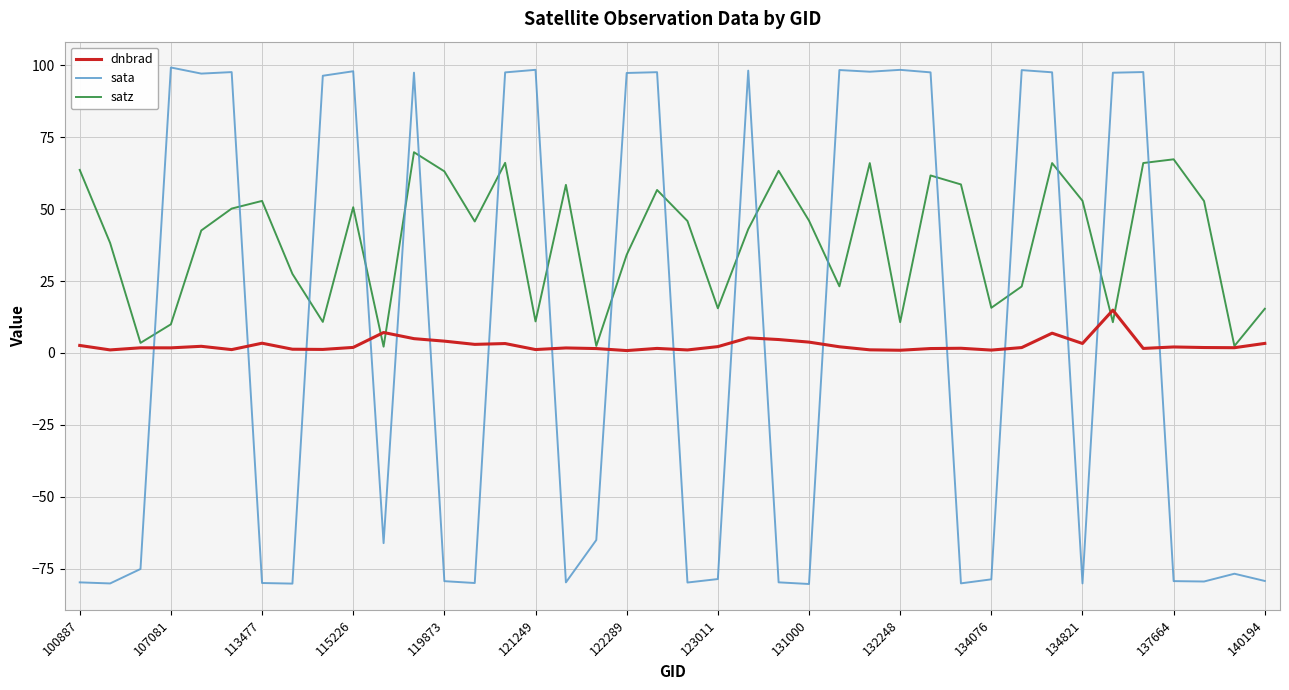

Which series has the widest spread of values?

sata